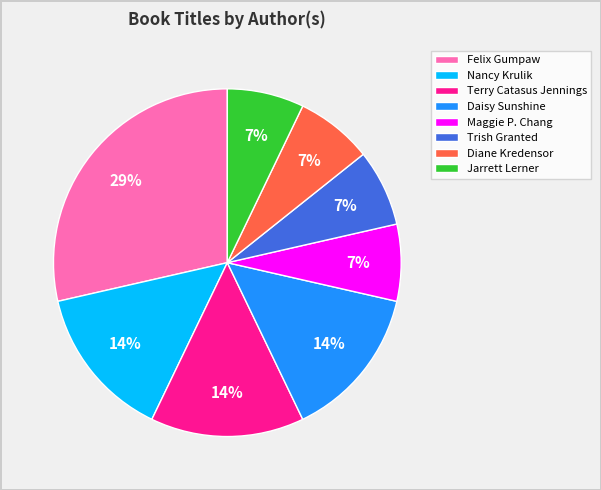

To the nearest percent, what is the average slice percentage?

12%